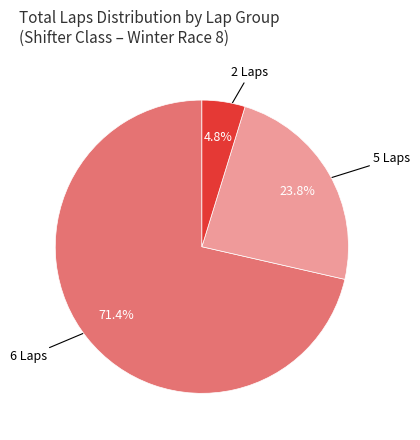

Is there a majority slice in this chart?

Yes